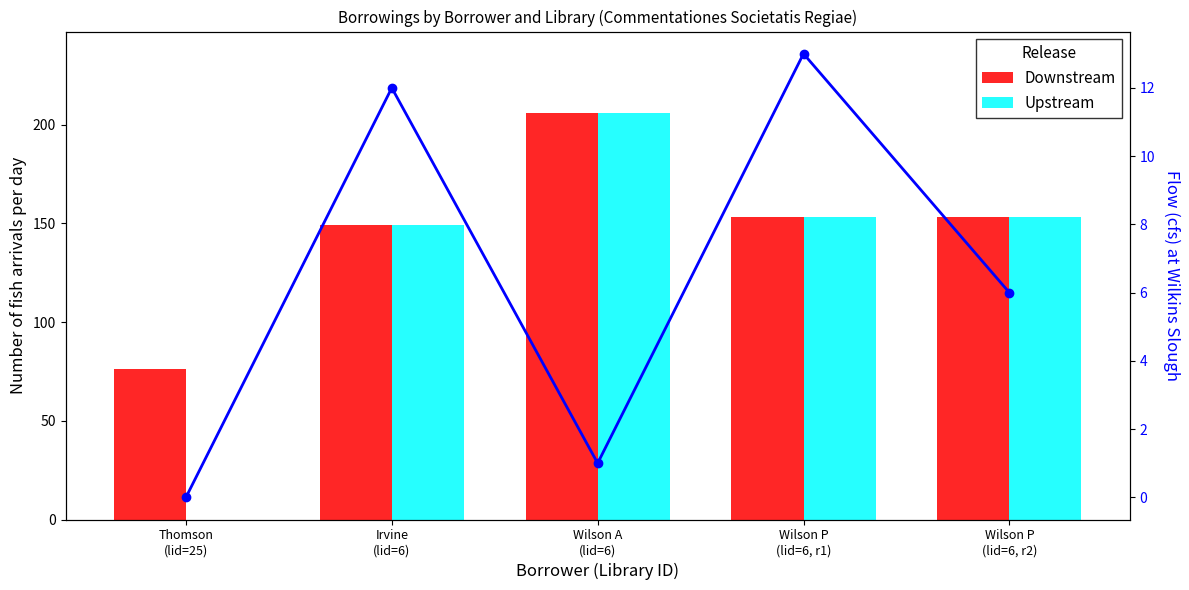

Between Thomson
(lid=25) and Irvine
(lid=6), which is larger?

Irvine
(lid=6)